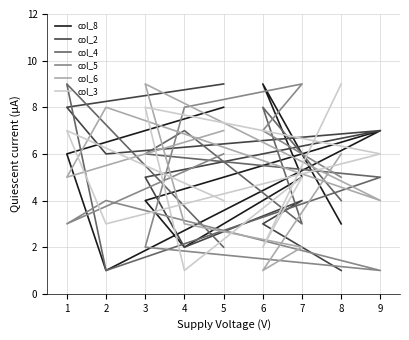

The value of col_3 at 5 is 1. True or false?

False